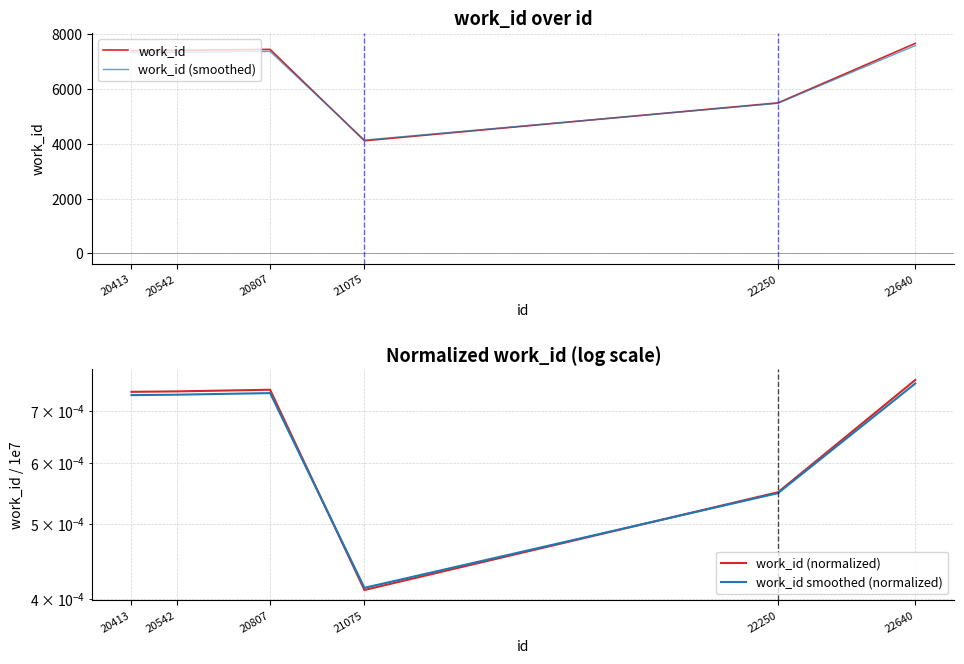

Is it true that work_id equals 7410.0 at 20542?

True